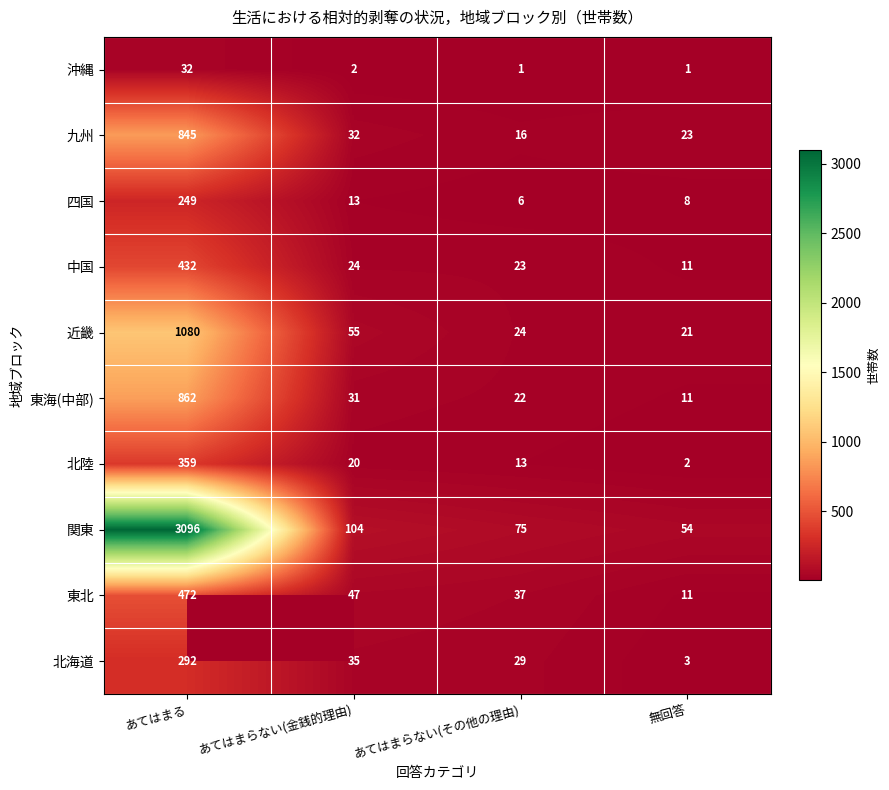

Where is 北海道 nearest to the value 147?

あてはまらない(金銭的理由)